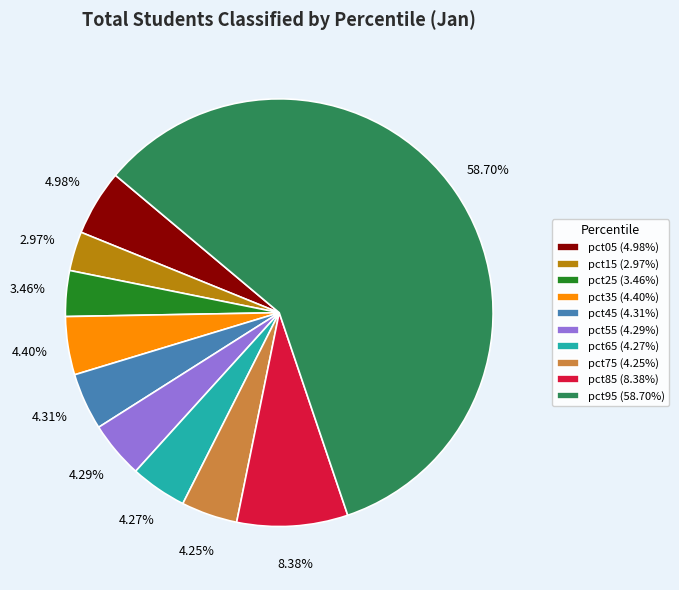

Between pct95 (58.70%) and pct05 (4.98%), which is larger?

pct95 (58.70%)